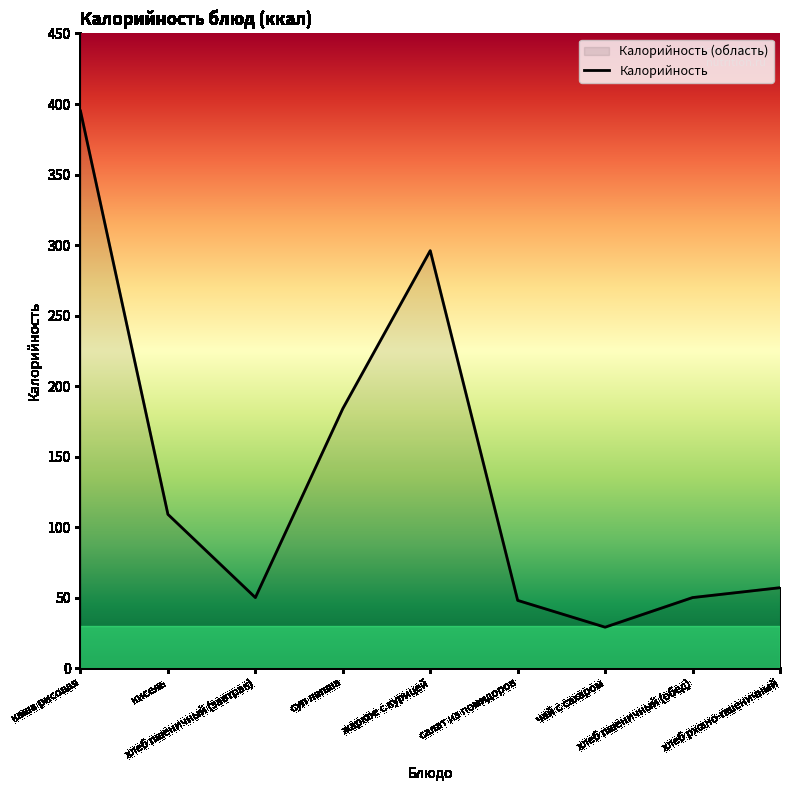

What is the difference between the second highest and minimum values?

267